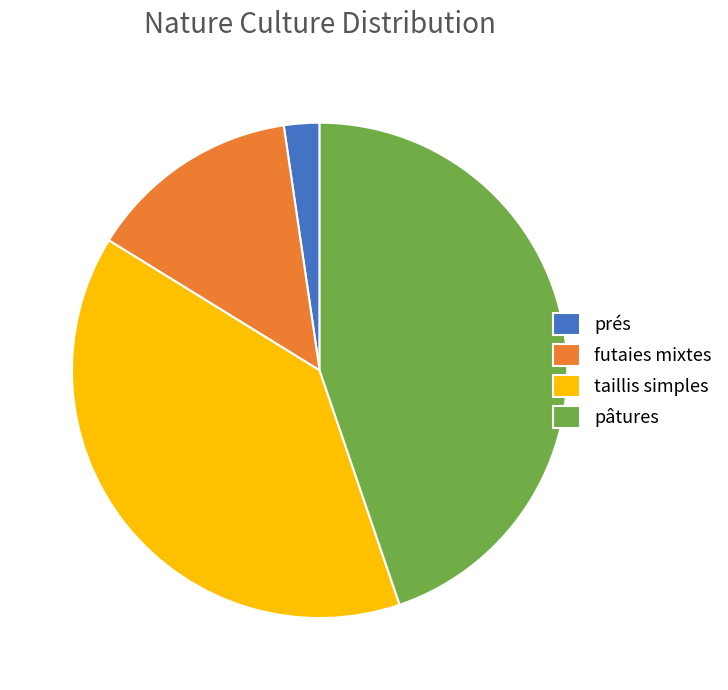

Does futaies mixtes account for over 50% of the chart?

No